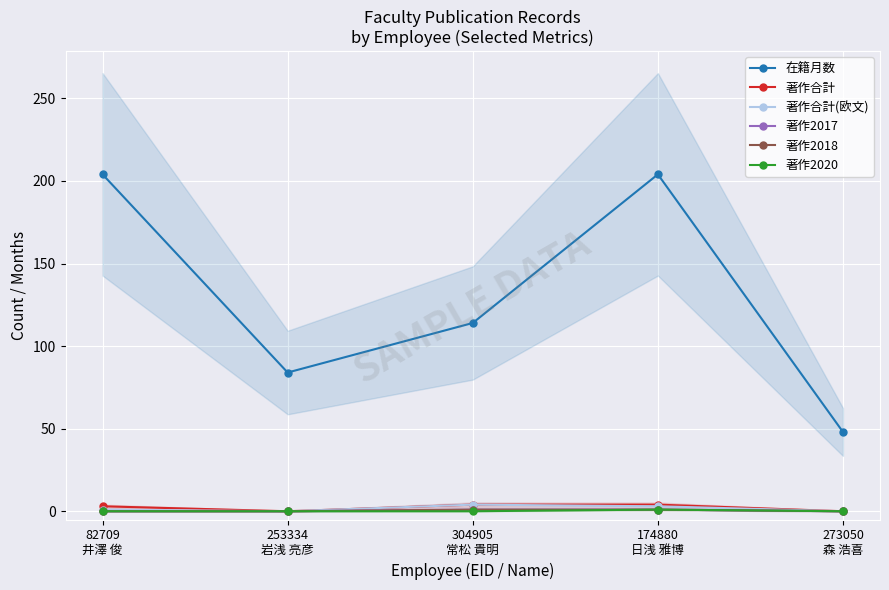

Does the chart display data point markers on the line(s)?

Yes